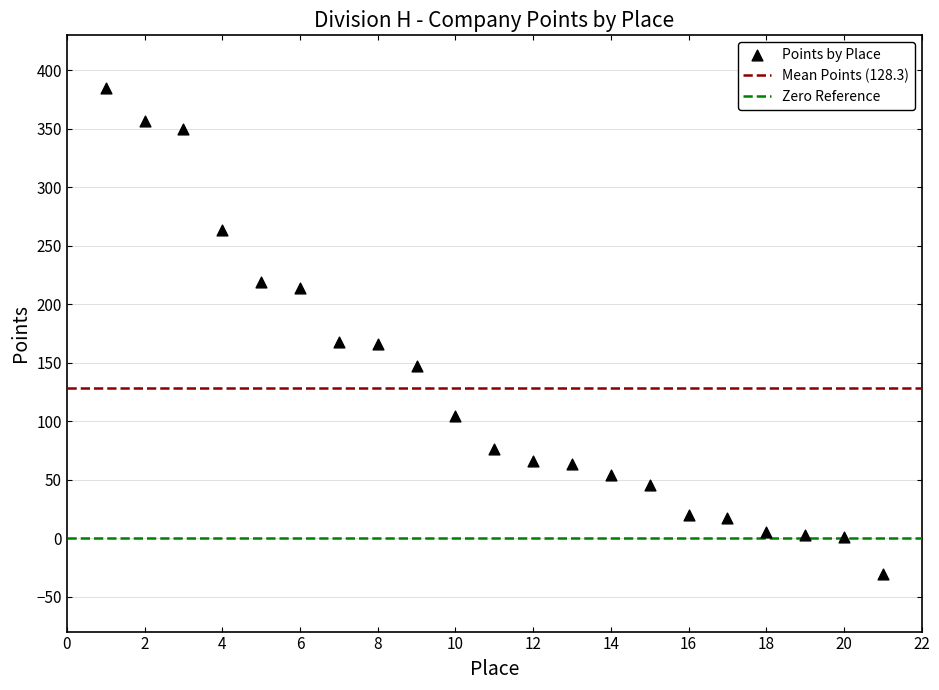

What is the range of Y values (max minus min)?

415.5